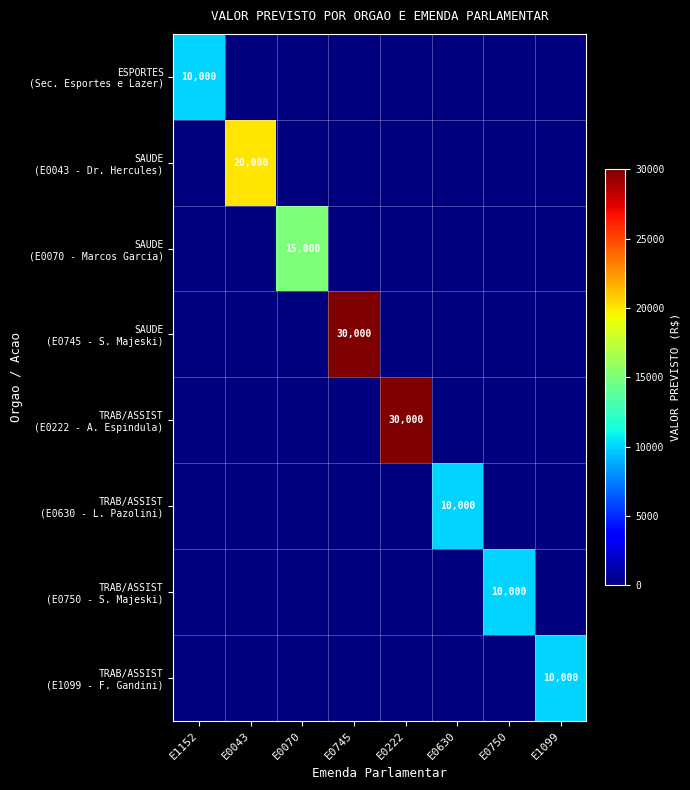

Rank the categories by SAUDE (E0745 - S. Majeski) value from lowest to highest.

E1152, E0043, E0070, E0222, E0630, E0750, E1099, E0745